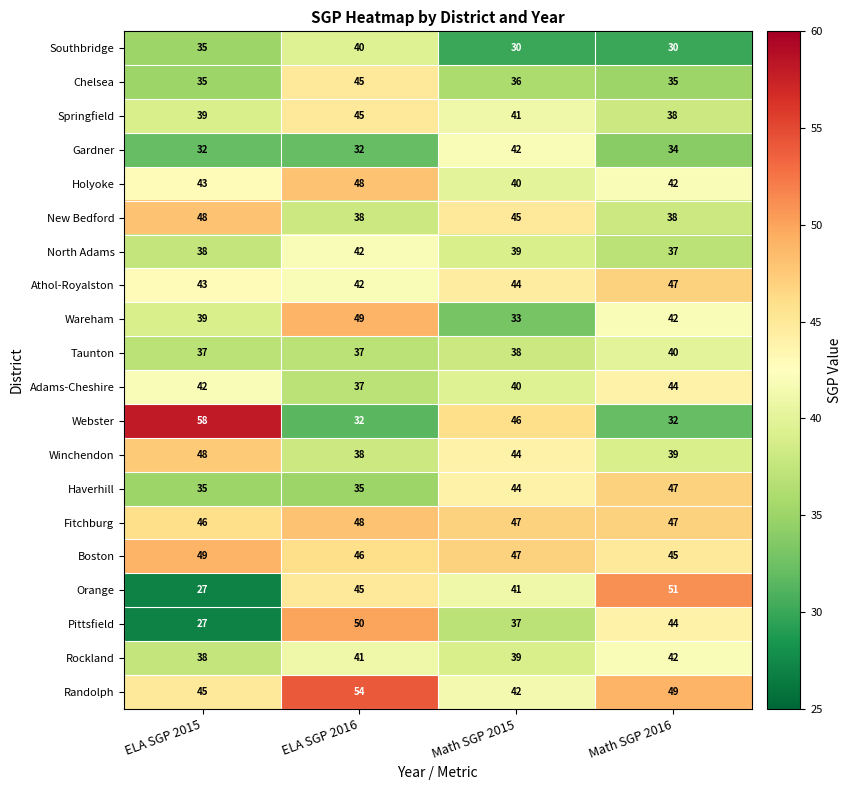

What is the difference between the second highest and minimum values in the Wareham series?

9